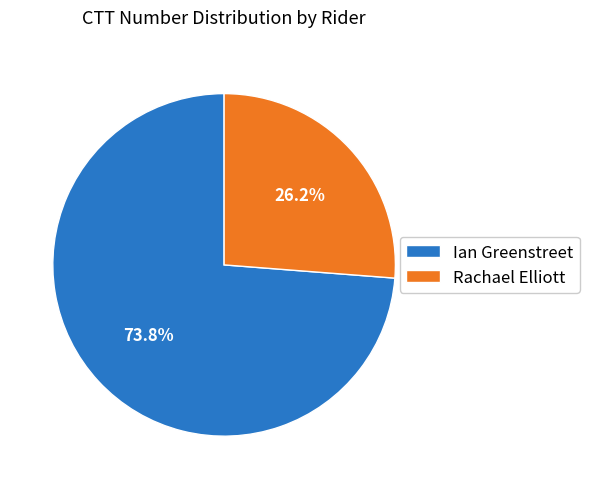

What is the largest slice in the pie chart?

Ian Greenstreet